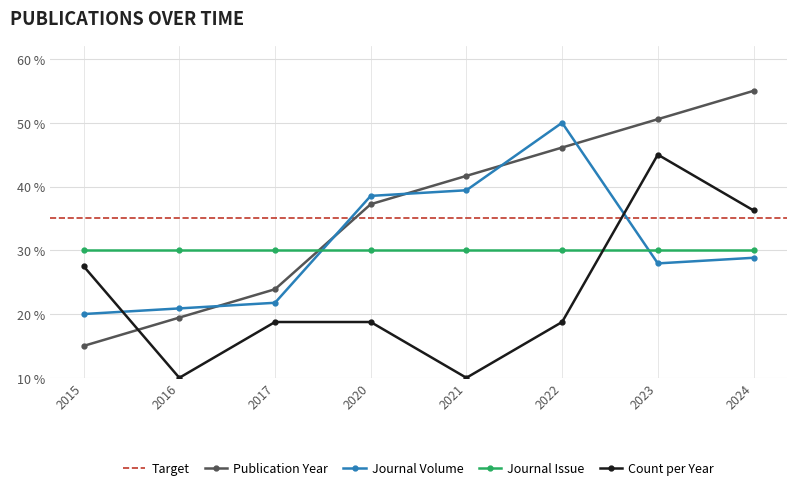

The Journal Volume series shows 39.4 at 2021. True or false?

True